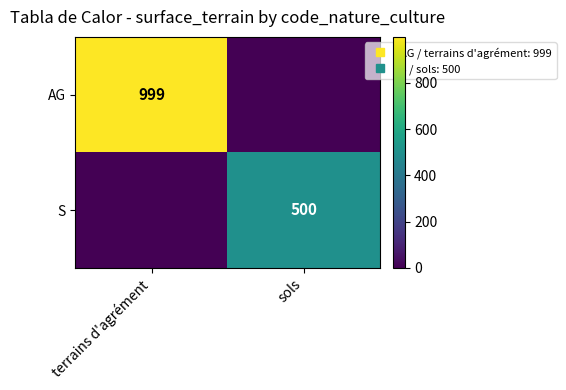

Which label corresponds to the largest value in the chart?

terrains d'agrément